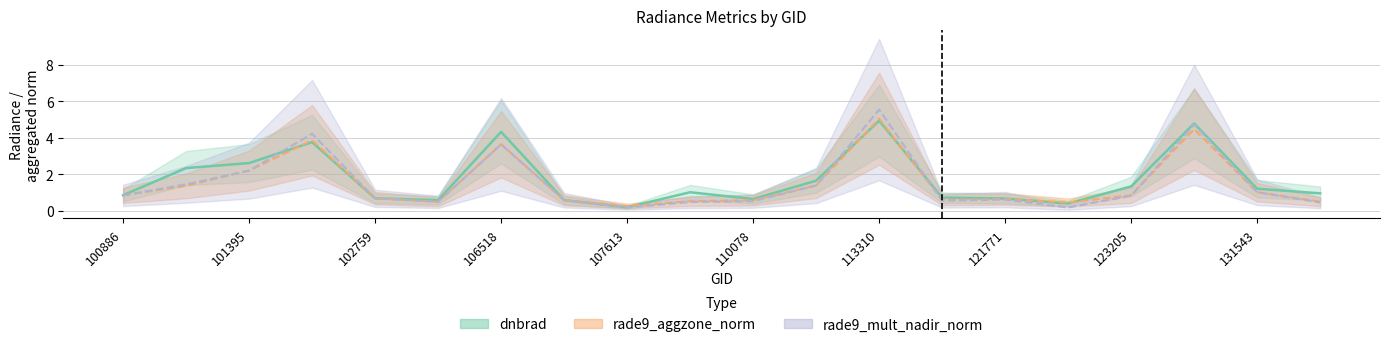

True or false: rade9_mult_nadir_norm has more than 1 points higher than both neighbors.

True